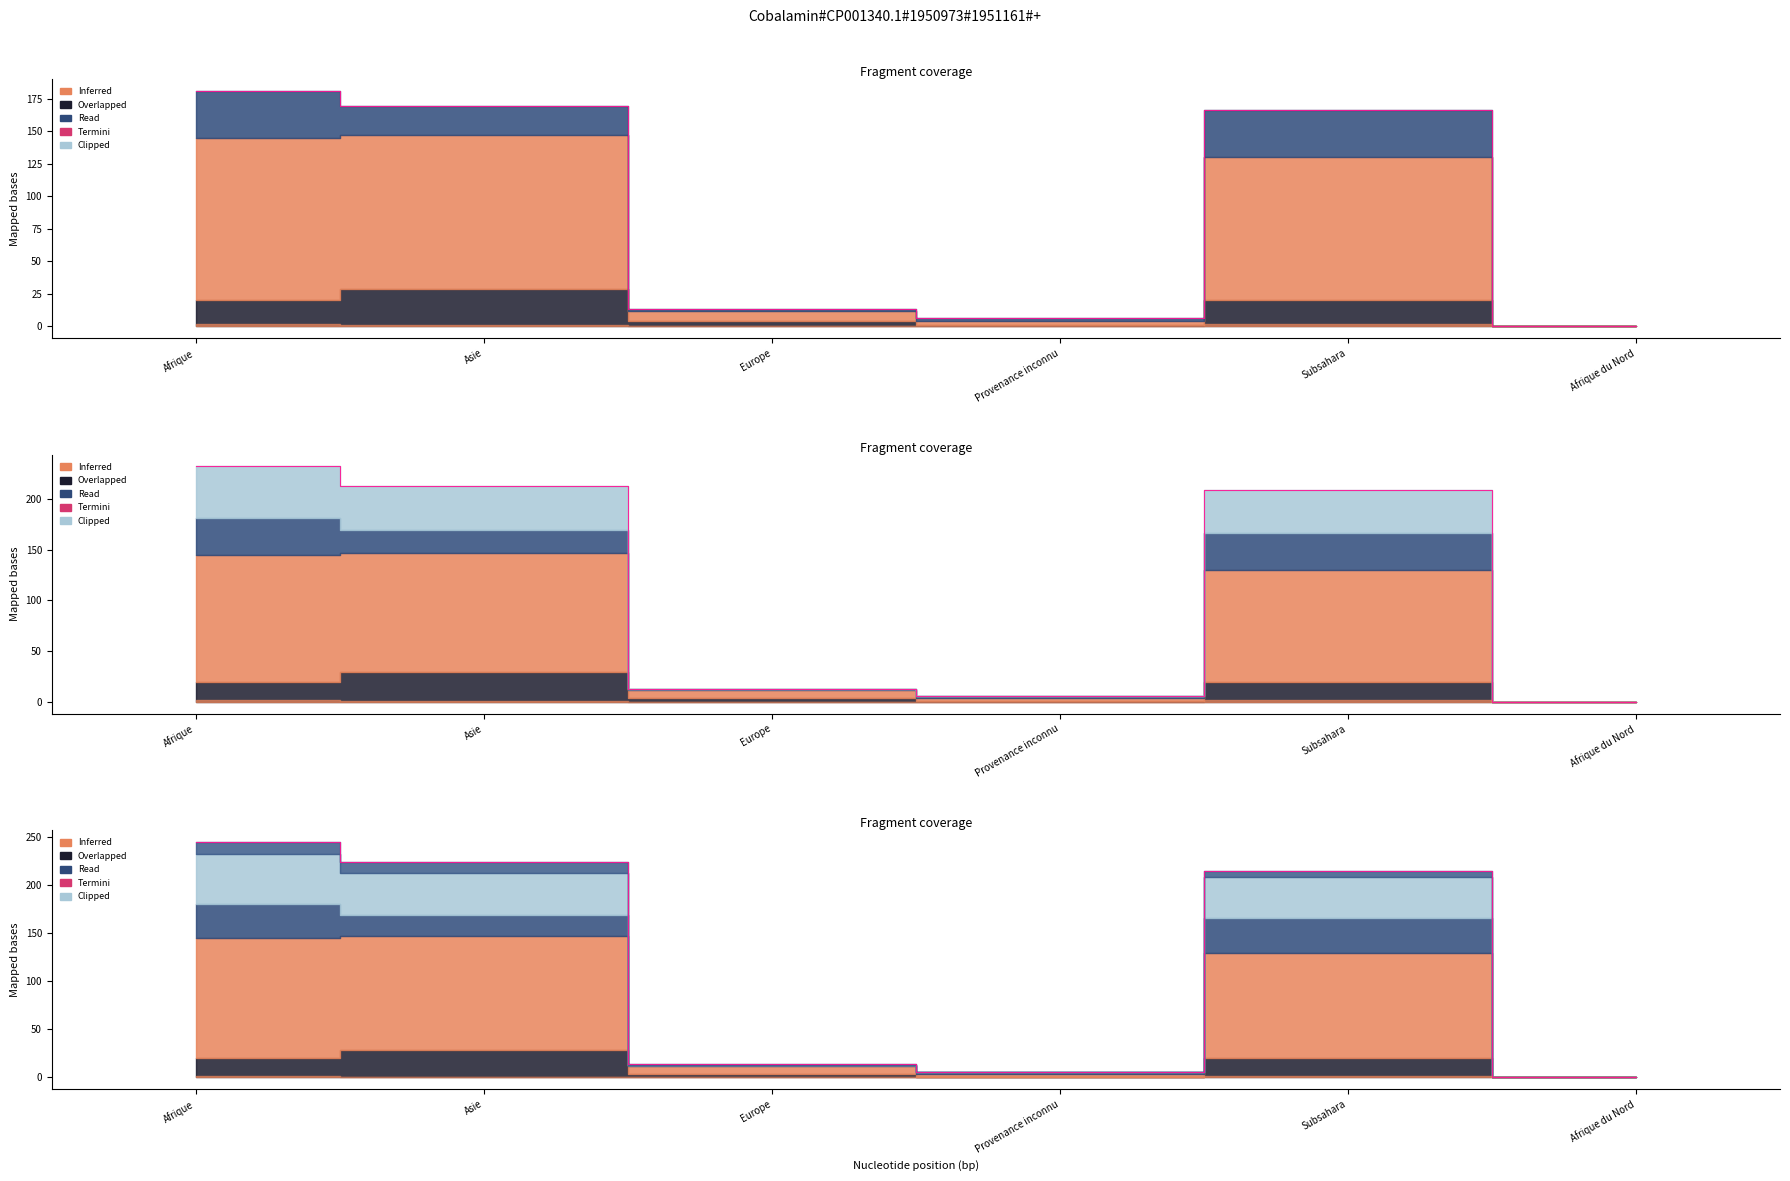

Read the value at Subsahara, to the nearest 10.

220